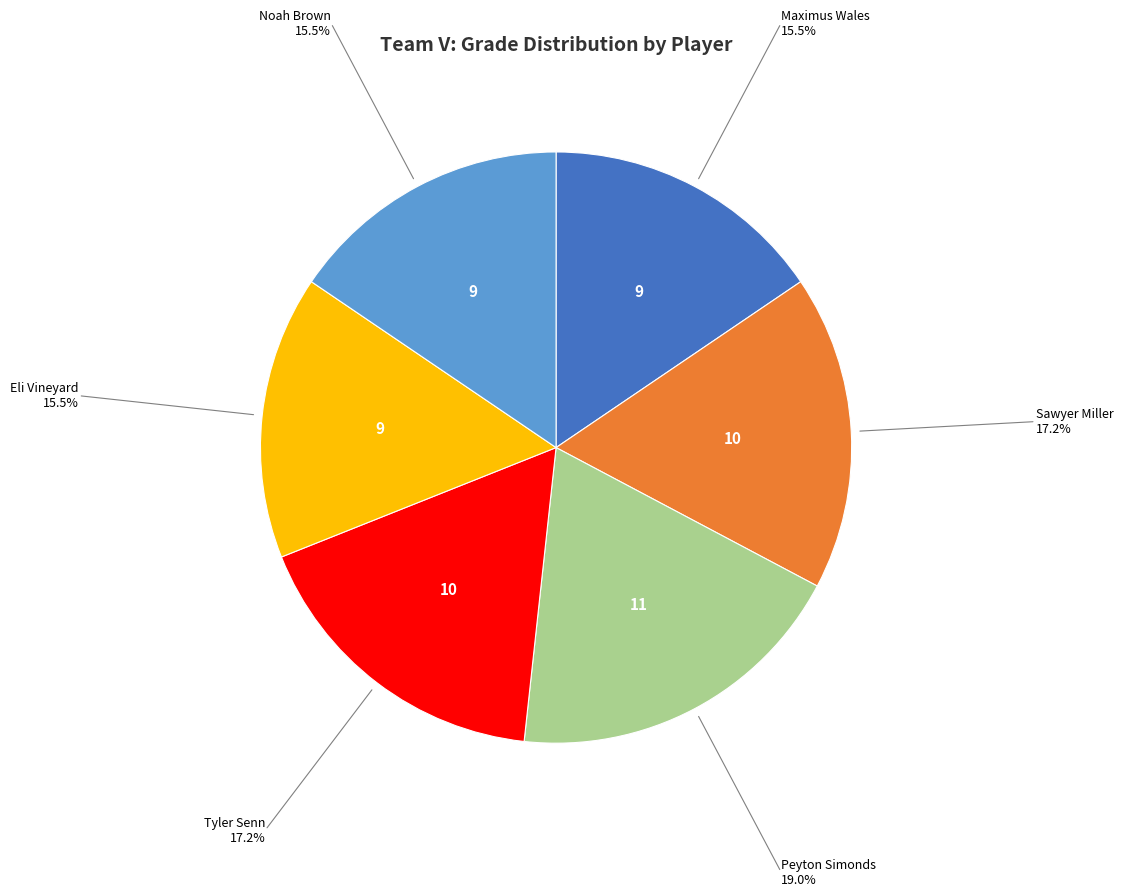

Does any single category account for the majority?

No